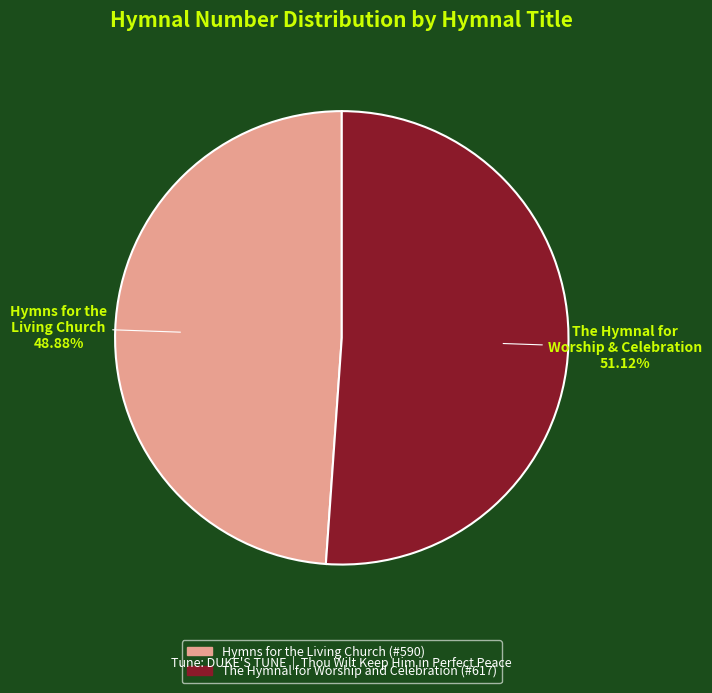

How many slices are in this pie chart?

2